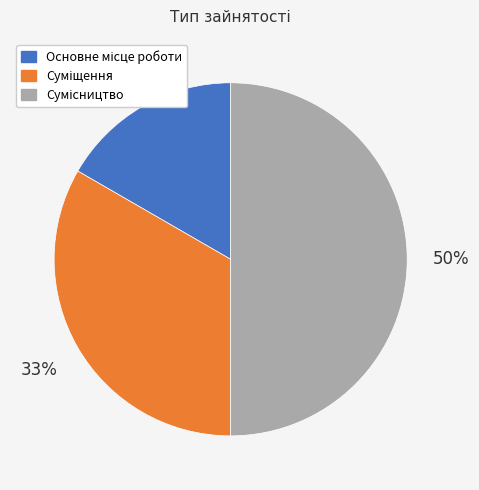

Count the number of slices in the pie.

3